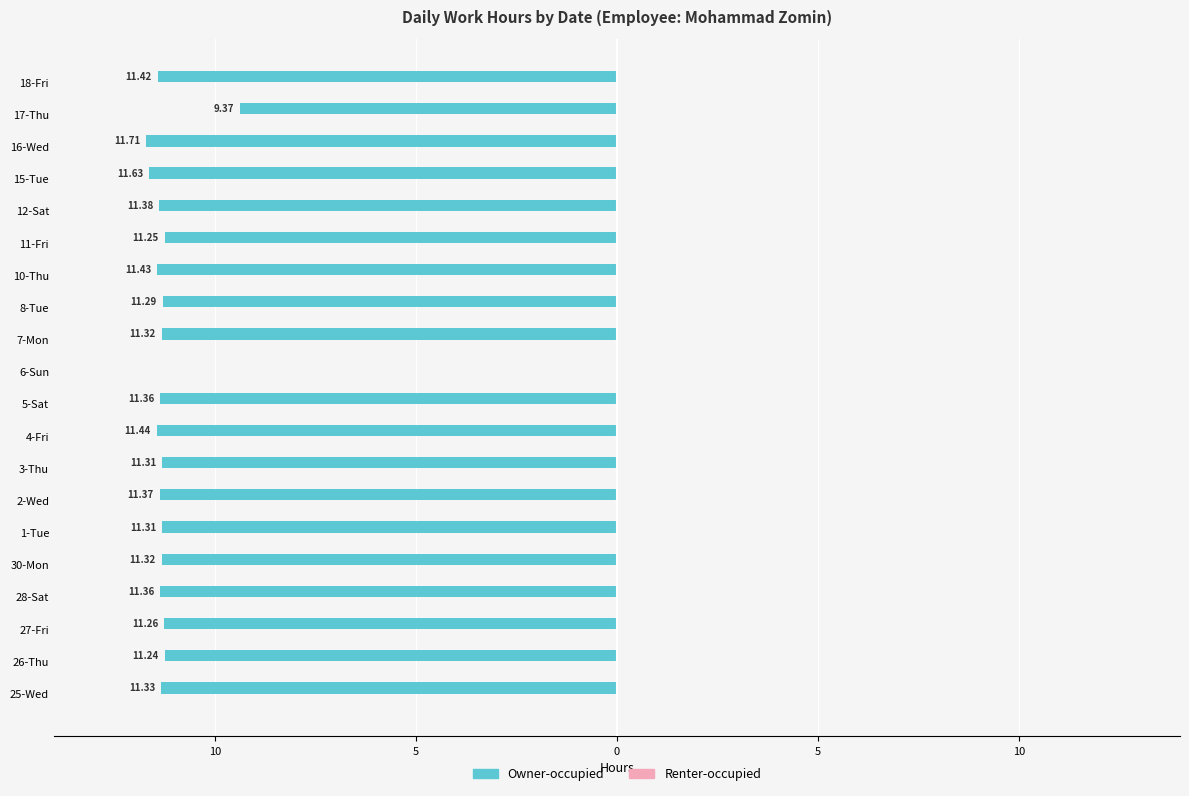

Are the bars horizontal?

Yes